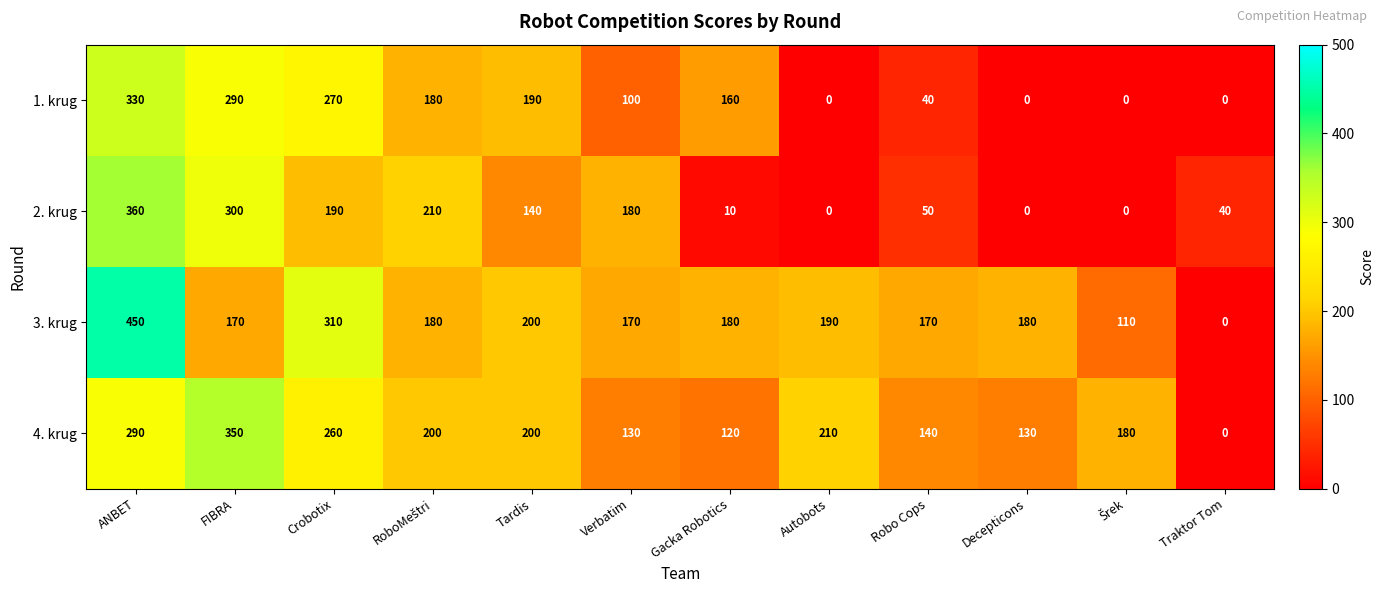

At which category is the sum across all series the highest?

ANBET